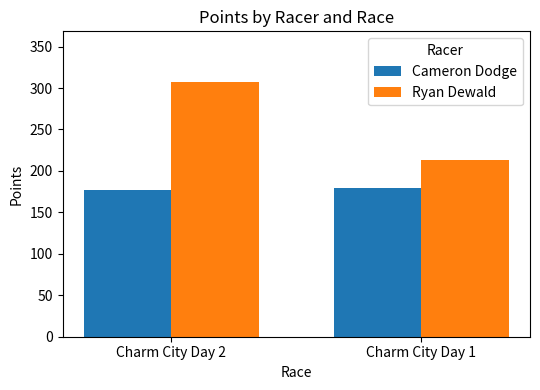

What is the value of the Cameron Dodge bar at the 2nd from the left?

179.7